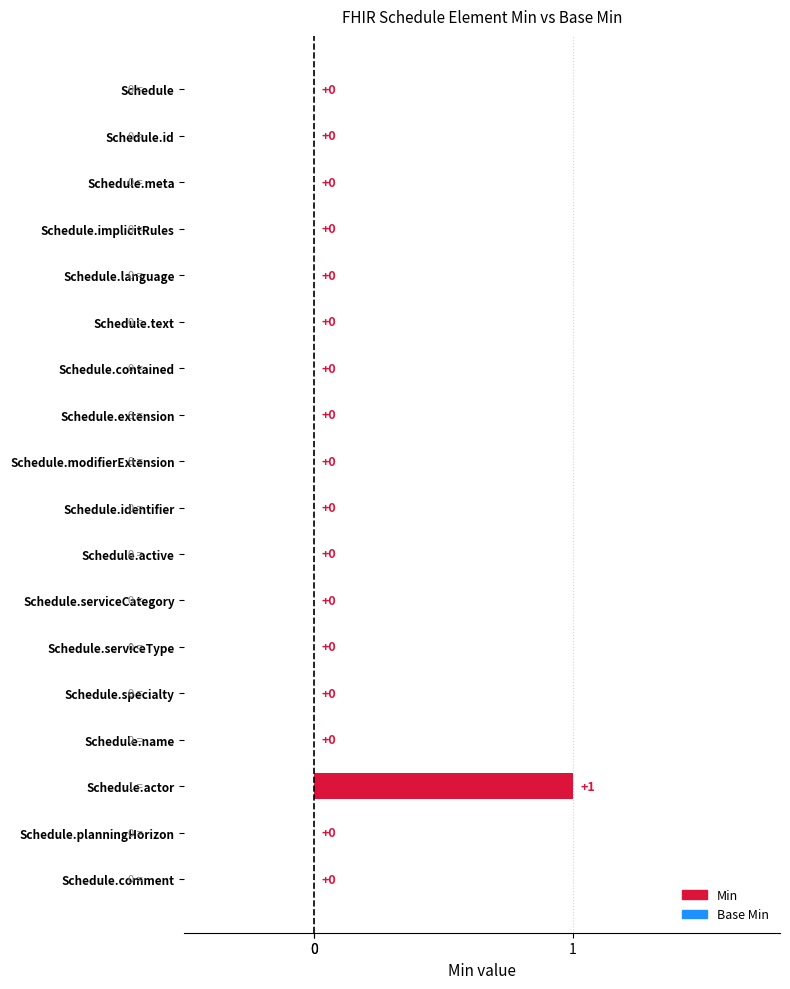

Reading bottom to top, extract all data points from this chart.

Schedule.comment=0	Schedule.planningHorizon=0	Schedule.actor=1	Schedule.name=0	Schedule.specialty=0	Schedule.serviceType=0	Schedule.serviceCategory=0	Schedule.active=0	Schedule.identifier=0	Schedule.modifierExtension=0	Schedule.extension=0	Schedule.contained=0	Schedule.text=0	Schedule.language=0	Schedule.implicitRules=0	Schedule.meta=0	Schedule.id=0	Schedule=0